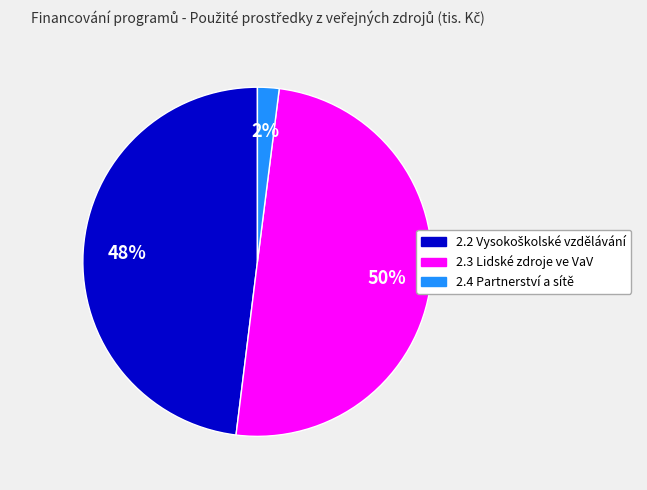

The 2.3 Lidské zdroje ve VaV slice represents 50% of the pie. True or false?

True